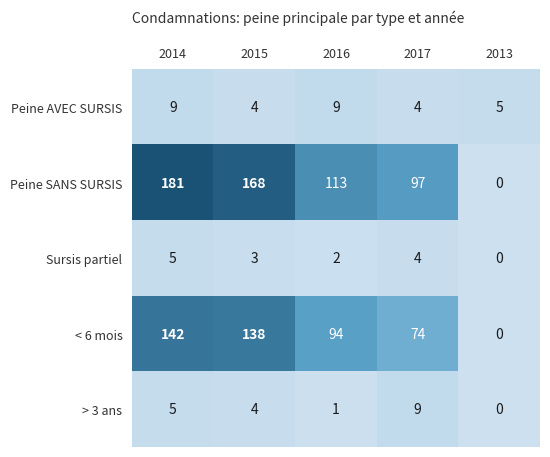

The value of Sursis partiel at 2015 is 3. True or false?

True